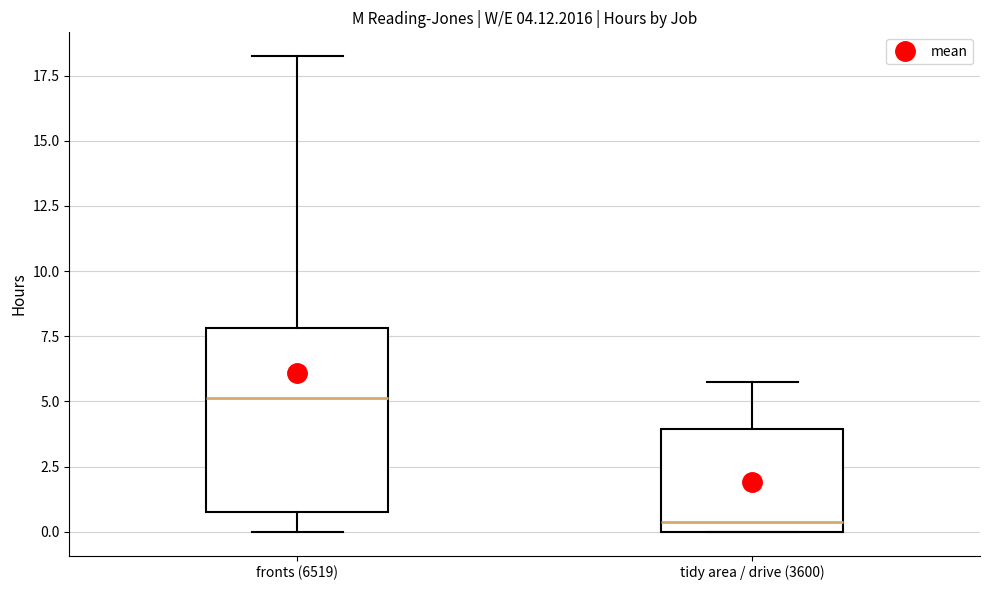

Which box's median line is the lowest?

tidy area / drive (3600)